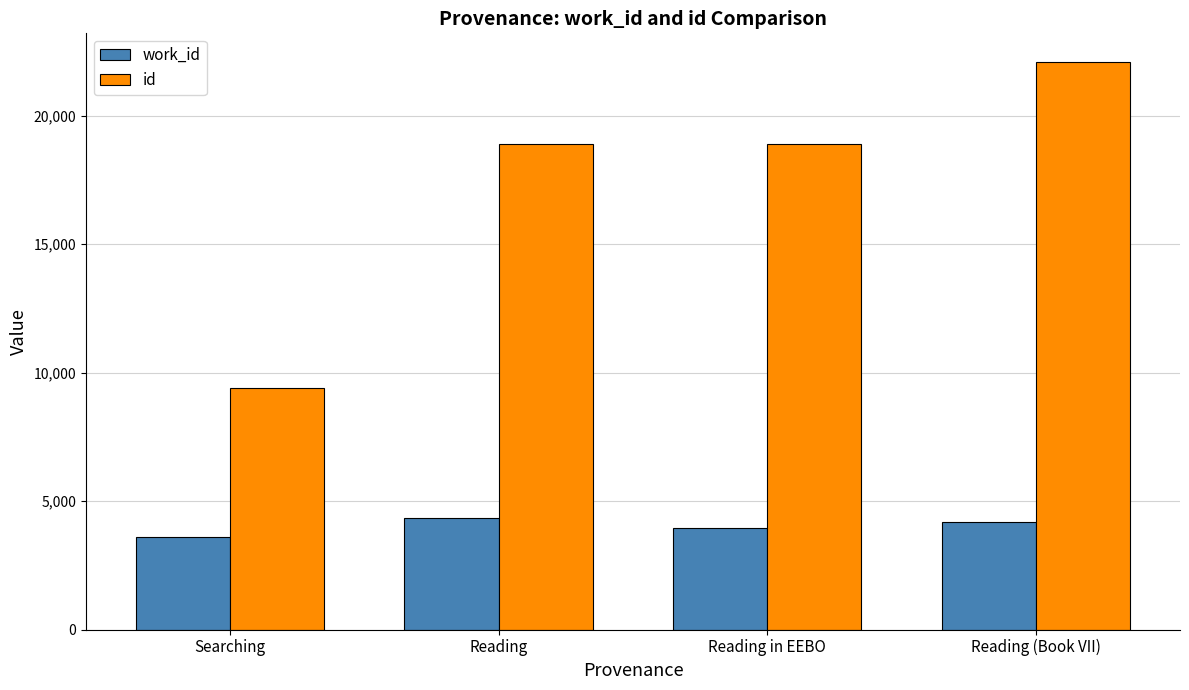

Is it true that work_id equals 3615 at Searching?

True